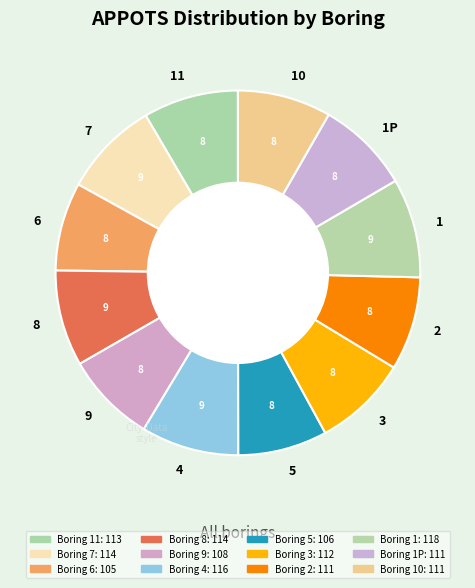

Approximately how many times larger is the value at 8 compared to 1P?

1.0